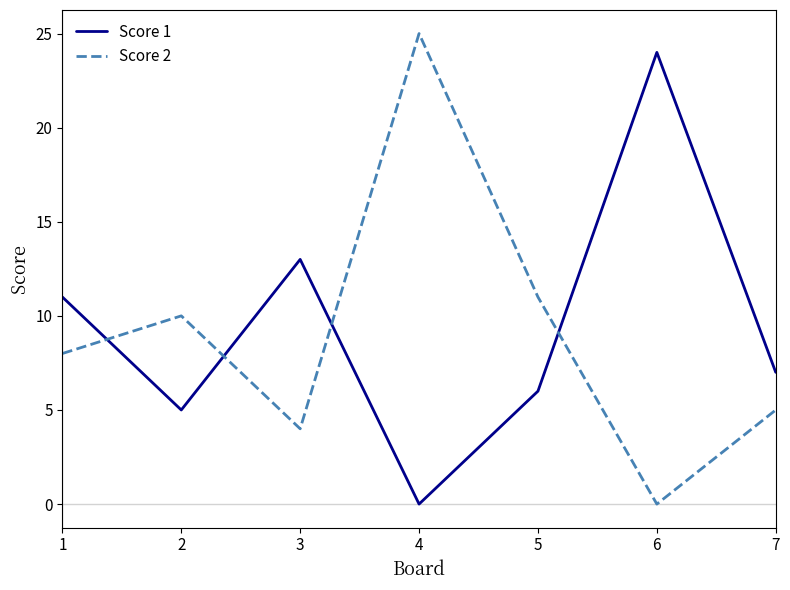

Count the number of categories in the chart.

7